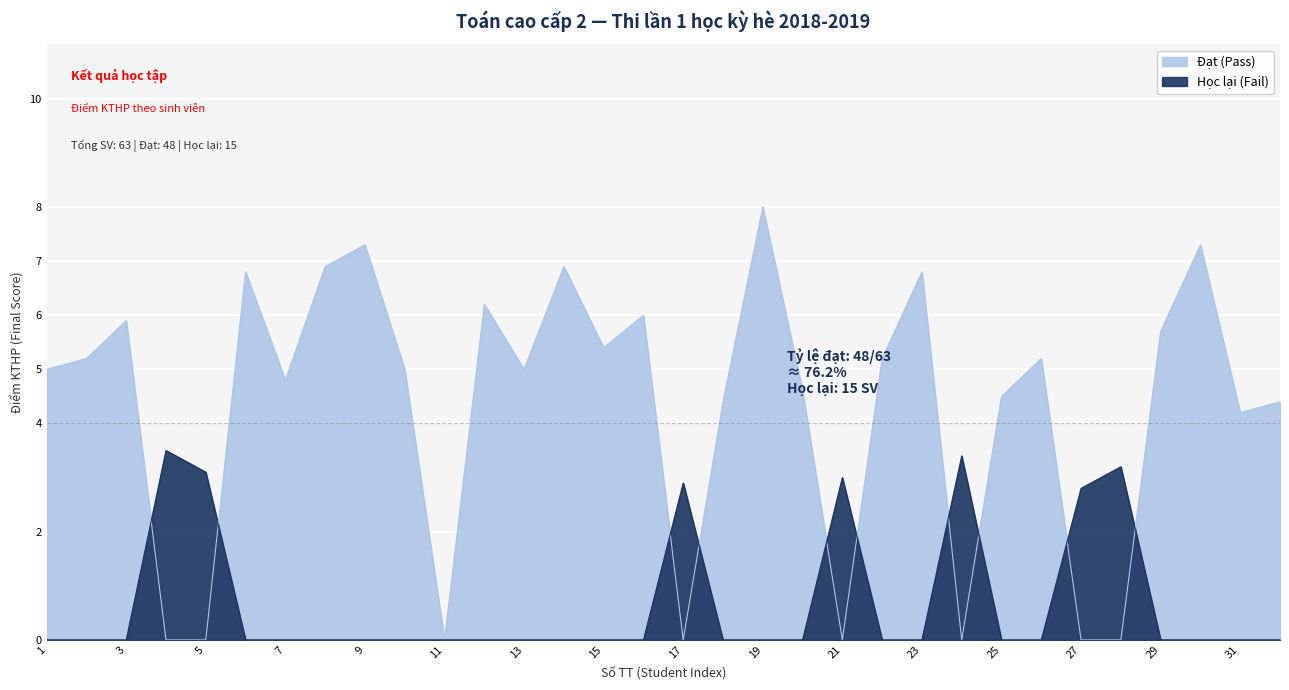

What is the spread (max minus min) of values at 14?

6.9